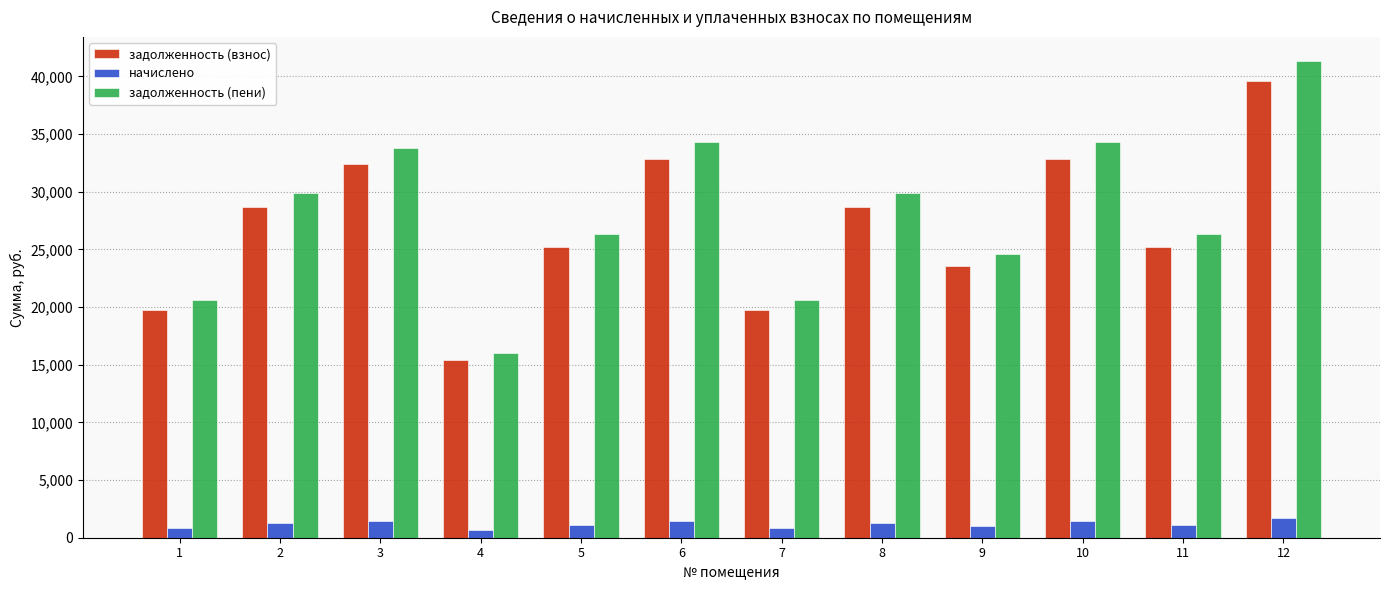

What is the maximum value for начислено?

1732.8